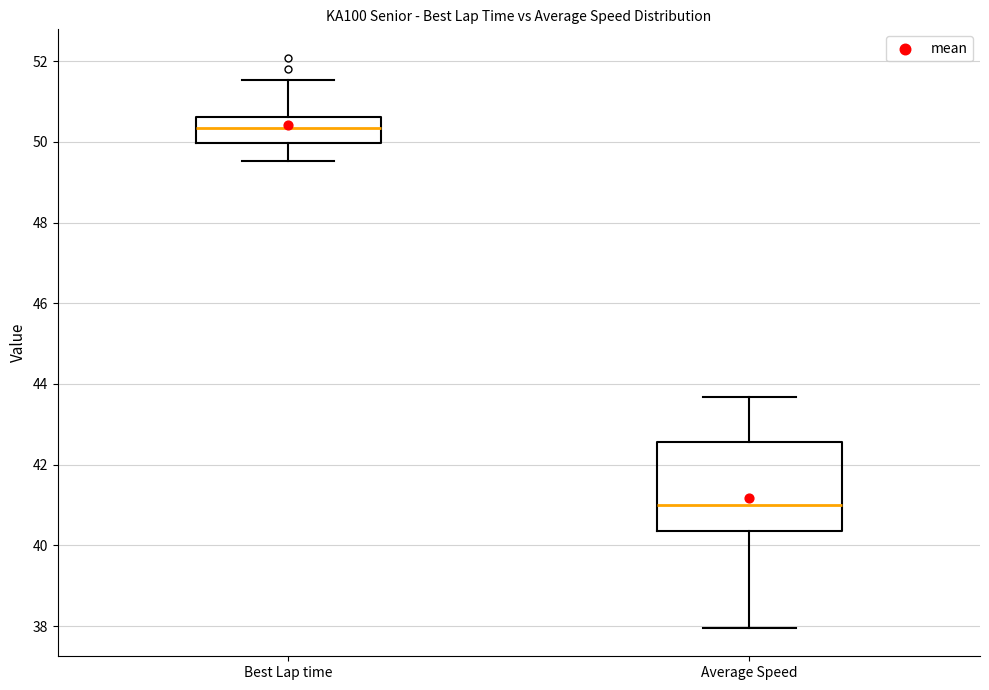

Which box has the lowest median line?

Average Speed